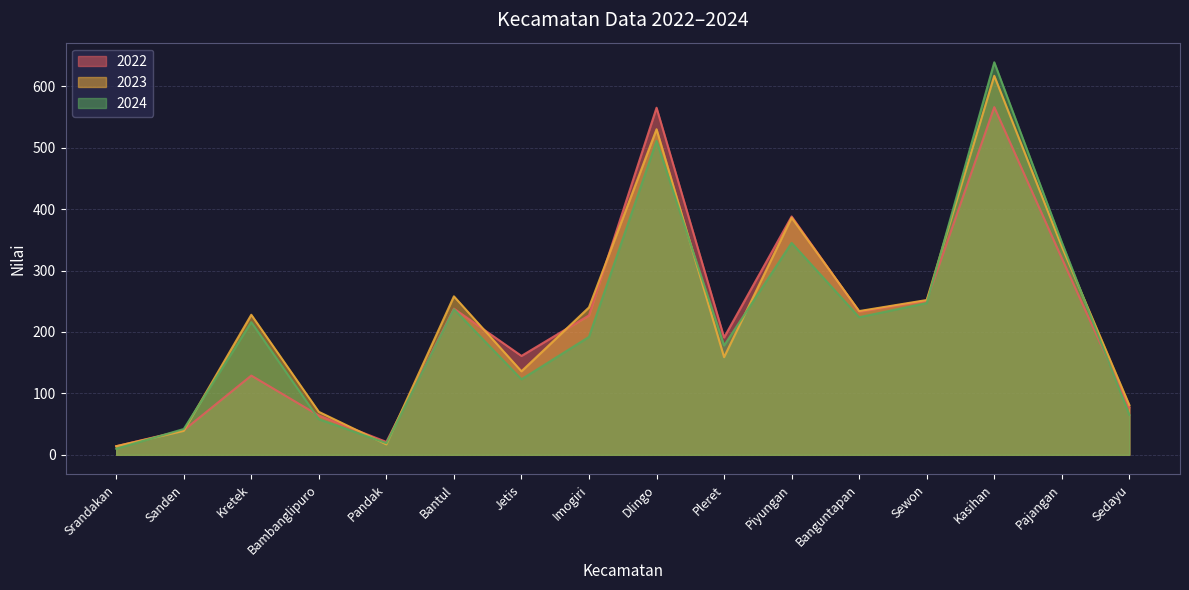

At how many categories does at least one series exceed 24?

14